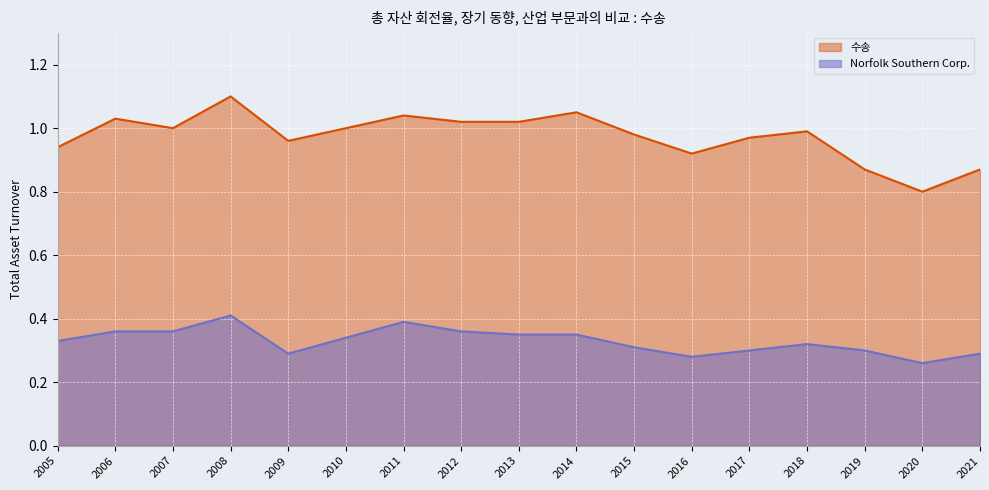

What is the total value across all series at 2017?

1.3